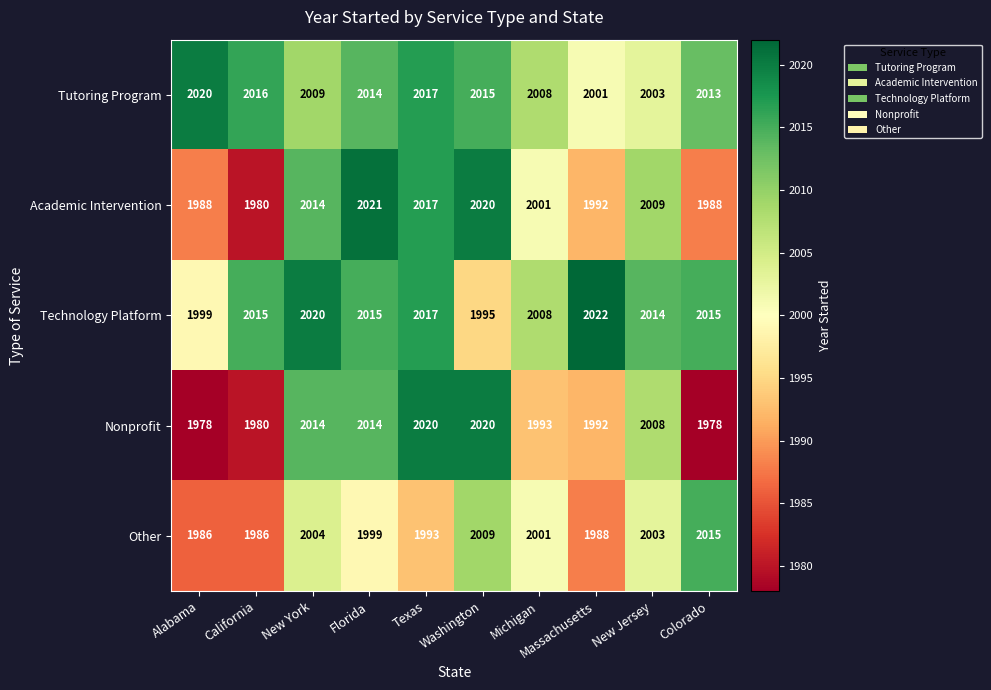

Where is Other nearest to the value 2000?

Florida